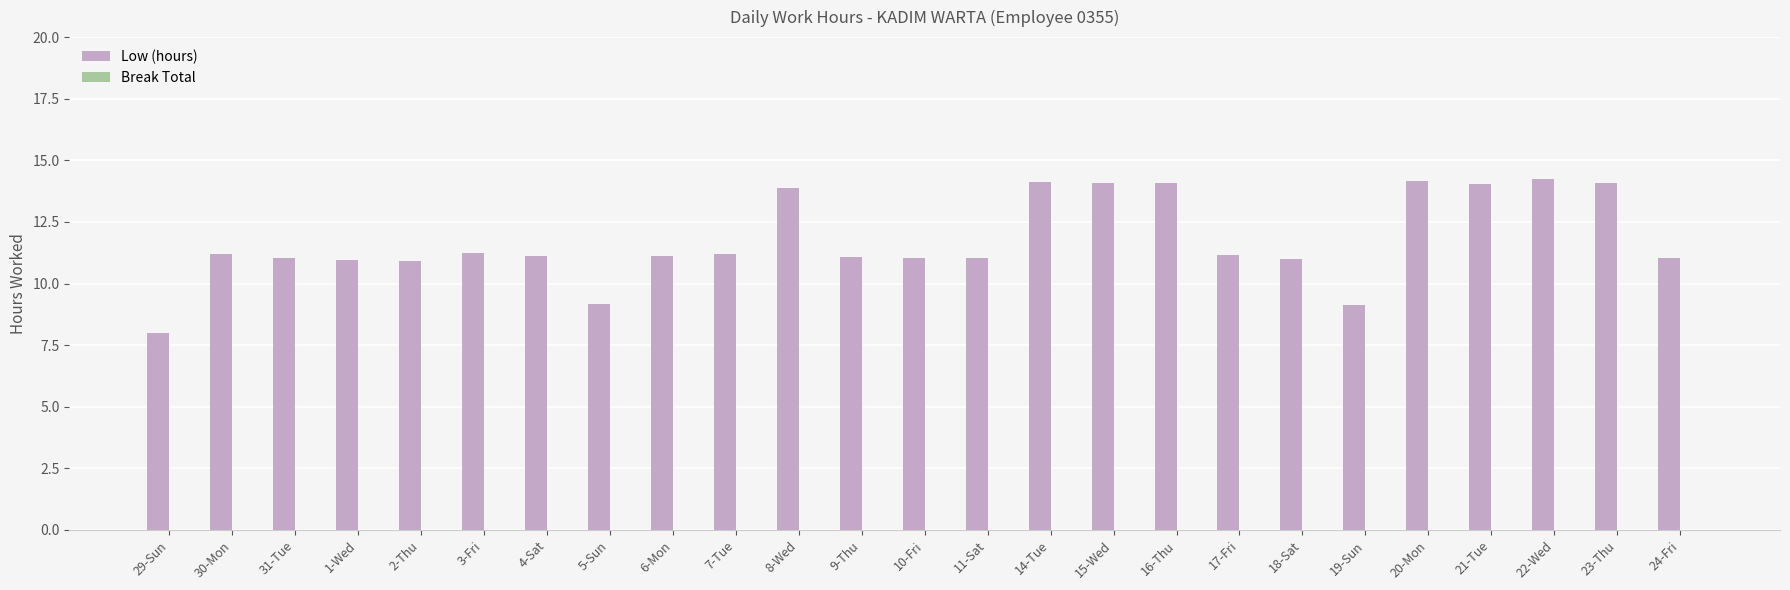

Which has a higher value, 29-Sun or 21-Tue?

21-Tue